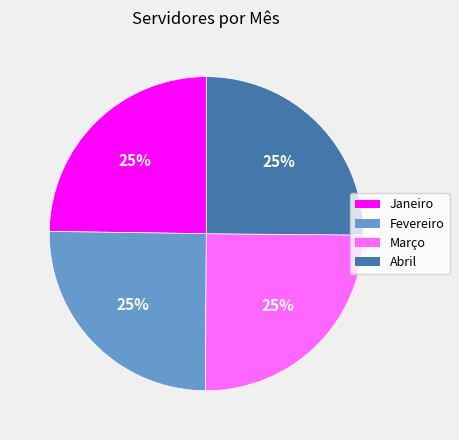

How many segments does this pie chart have?

4